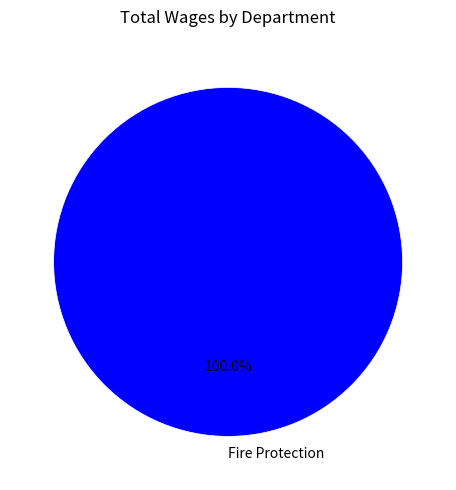

Rank the categories by value from highest to lowest.

Fire Protection